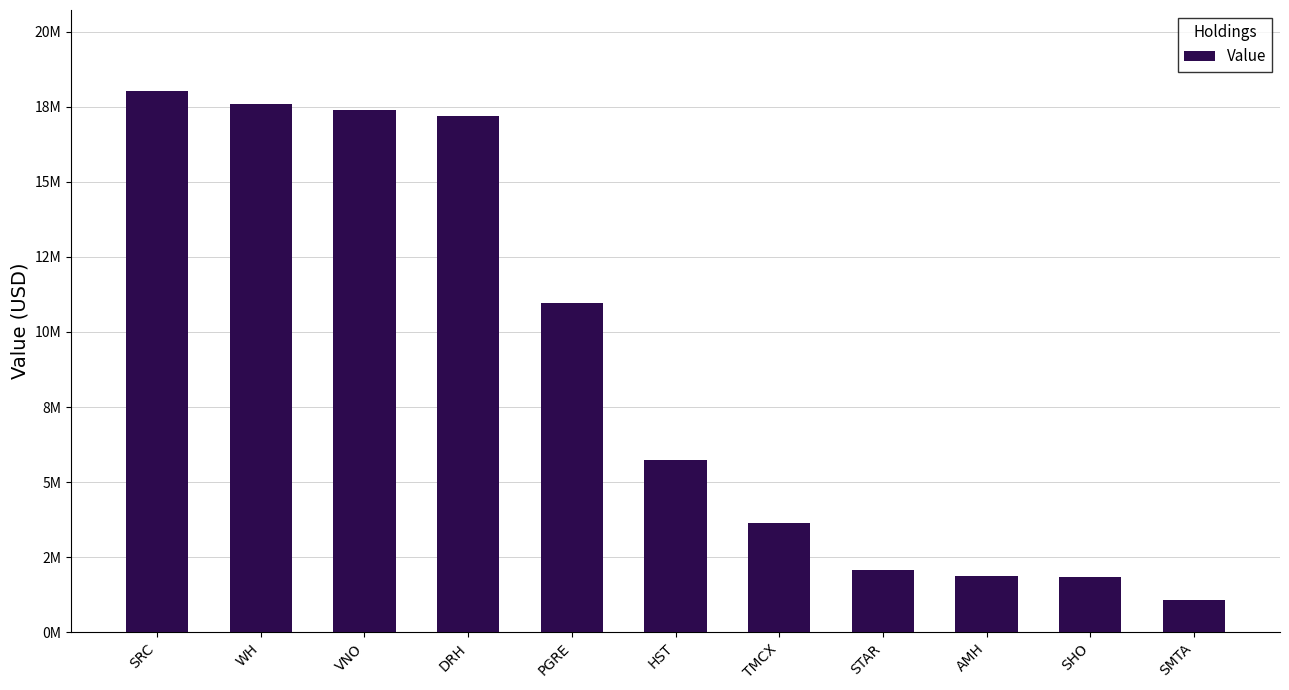

Does the chart contain any negative values?

No